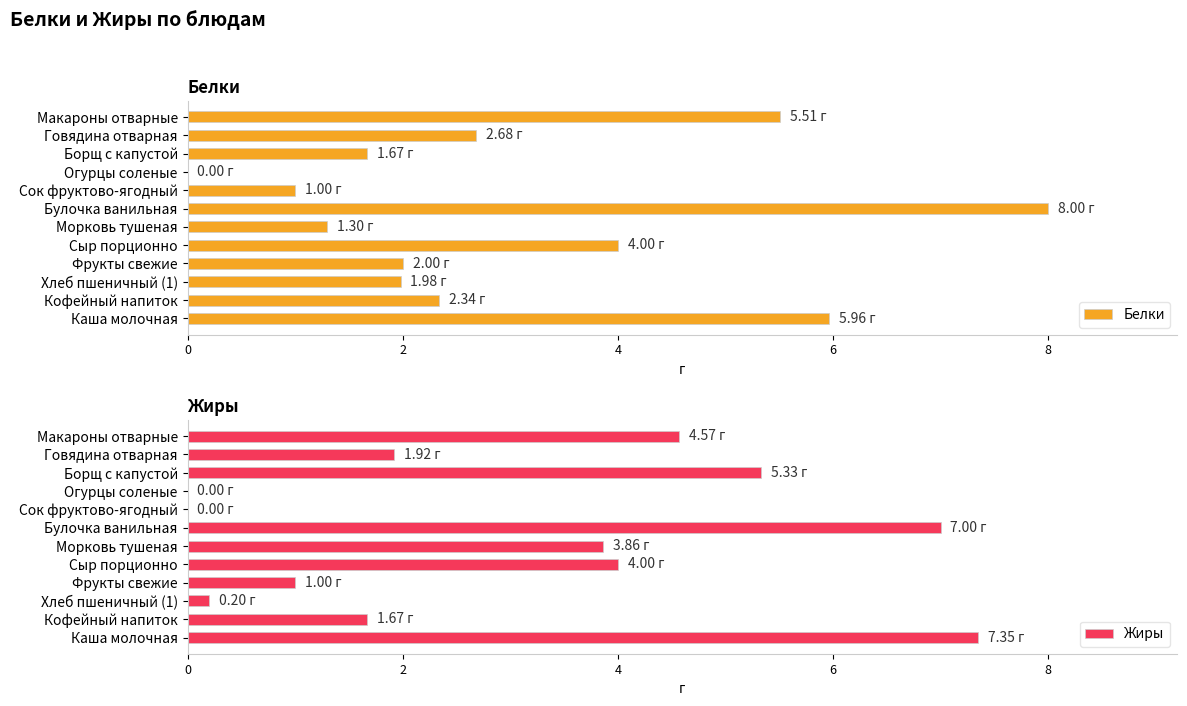

What is the difference between the second highest and second lowest values in the Жиры series?

7.0